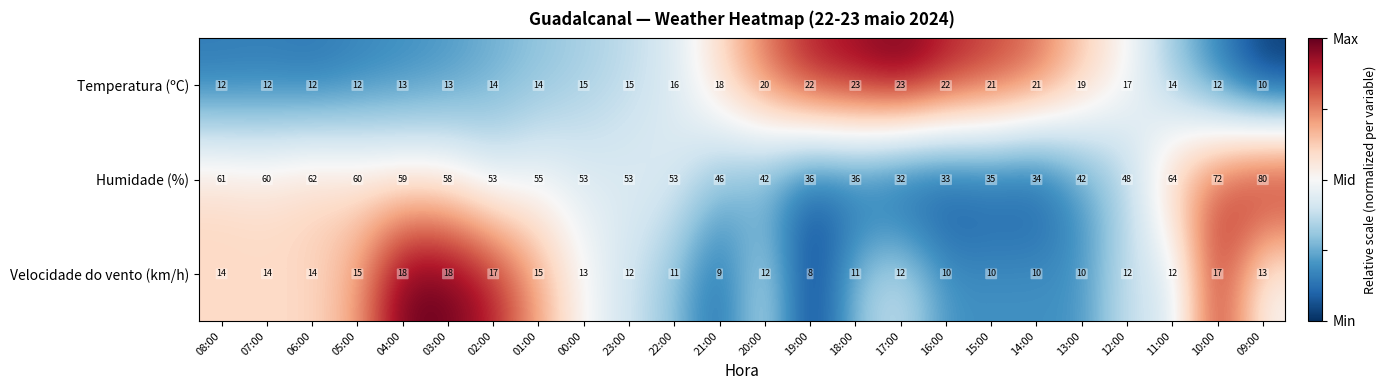

At how many categories does at least one series exceed 29?

24